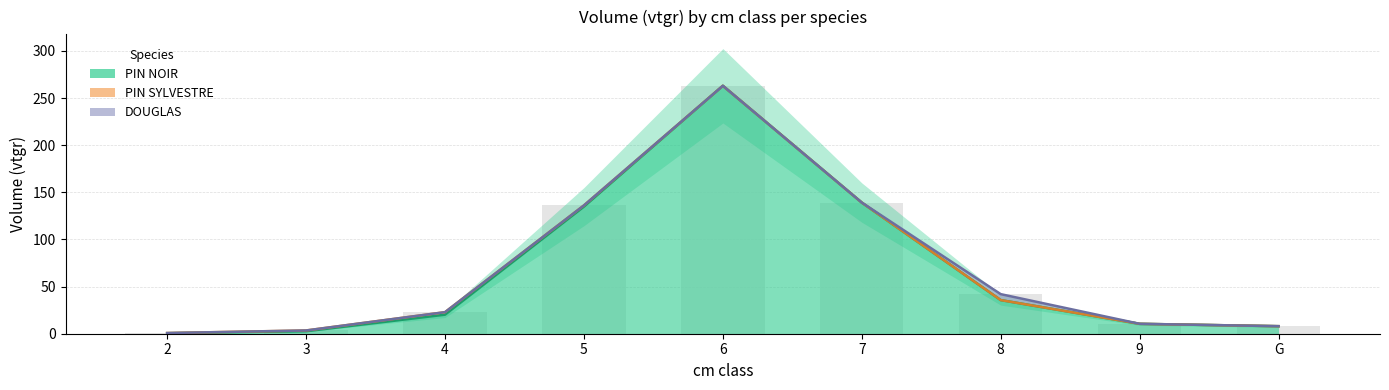

List the series in order of their peak value, highest first.

PIN NOIR, DOUGLAS, PIN SYLVESTRE